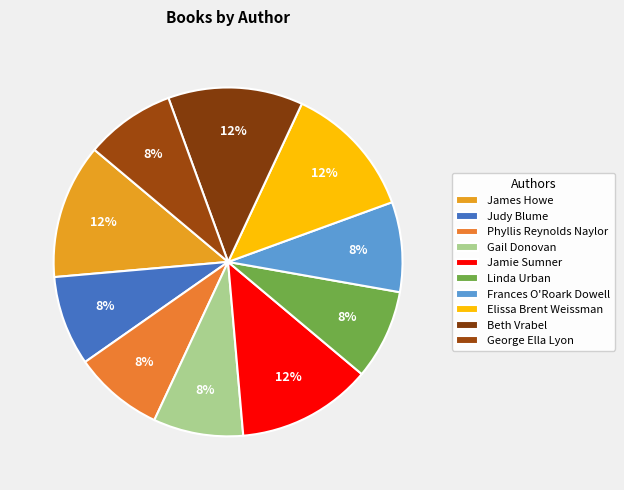

How many segments does this pie chart have?

10